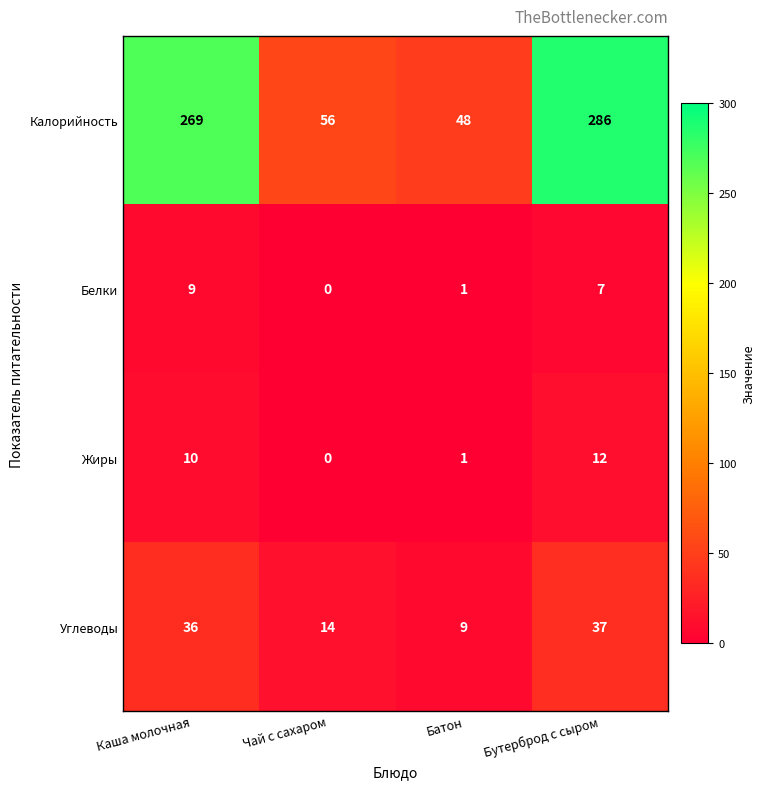

Read the Углеводы value at Батон, to the nearest 10.

10